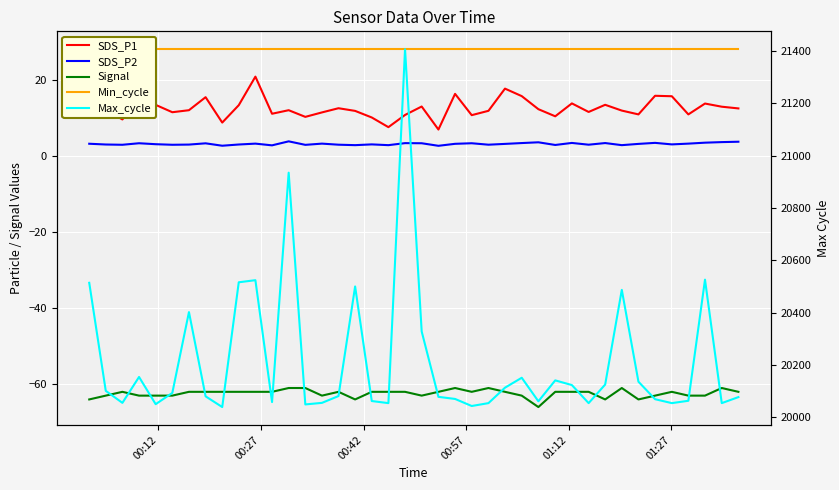

What is the sum of all Min_cycle values?

1120.0